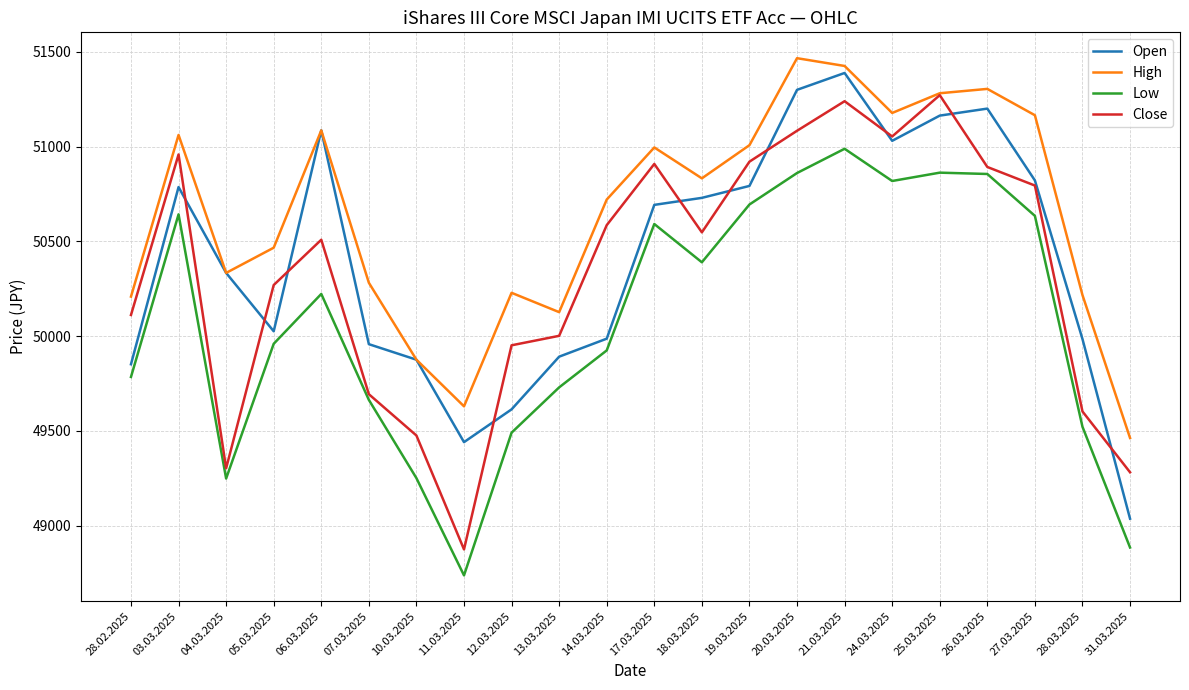

How many lines are shown in the chart?

4